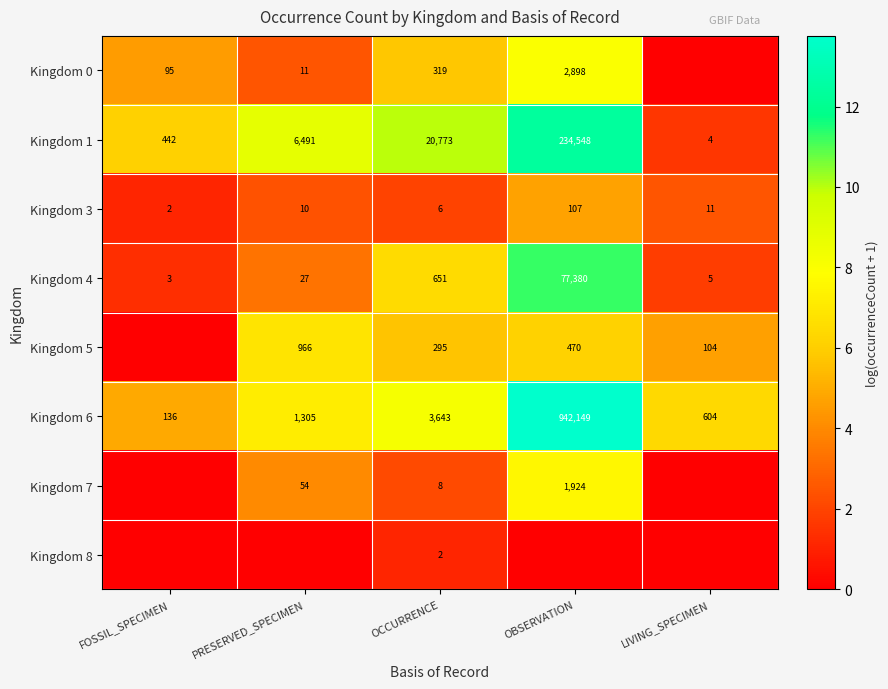

What is the total value across all series at OBSERVATION?

63.7